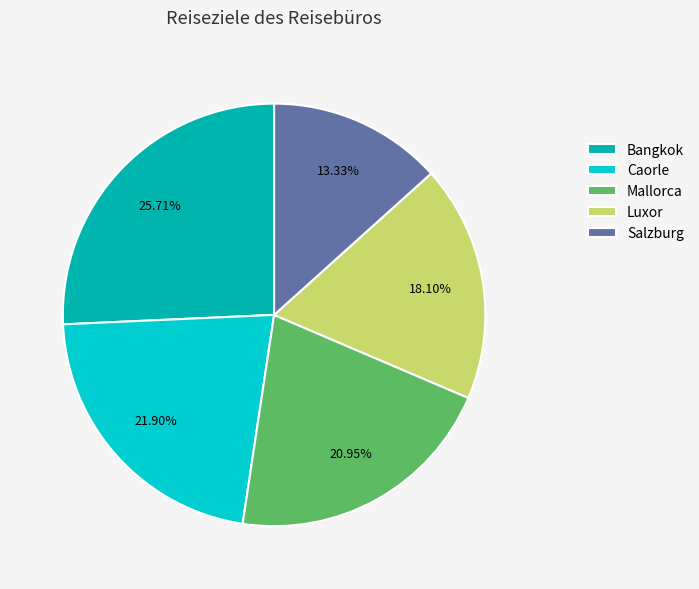

To the nearest percent, what is the difference between the largest and smallest slice percentages?

12%